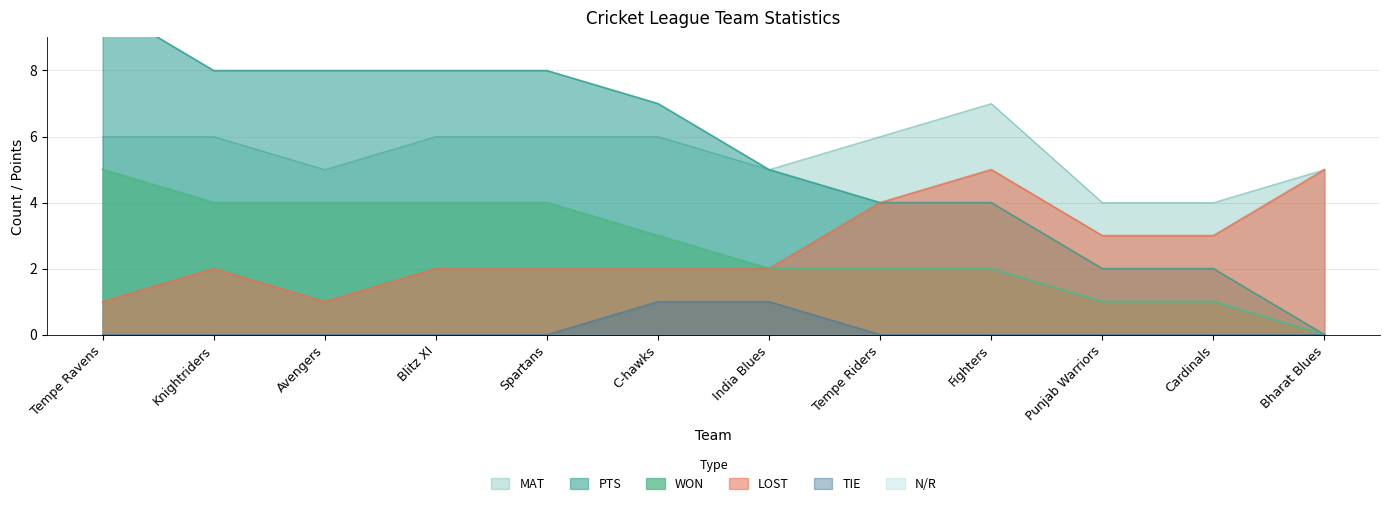

What is the difference between the LOST values at Cardinals and Tempe Ravens?

2